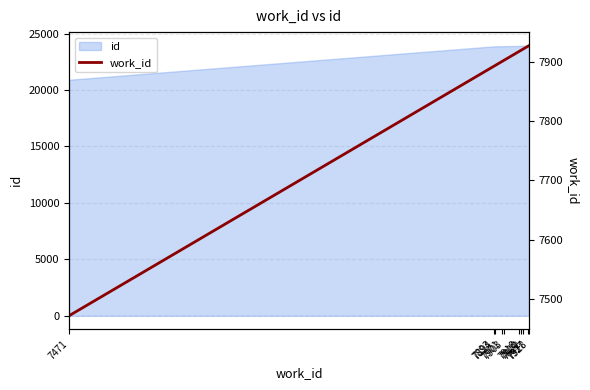

What is the change in value from 7894 to 7918?

+24